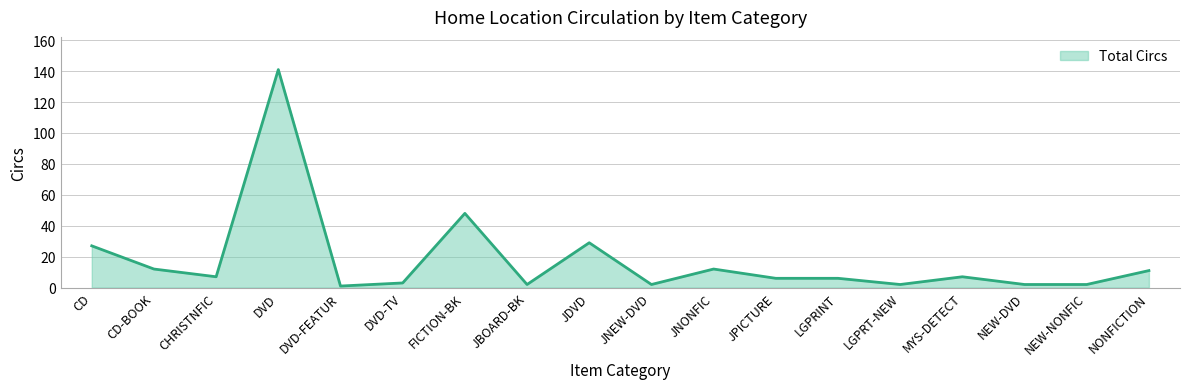

What is the difference between the maximum and minimum values?

140